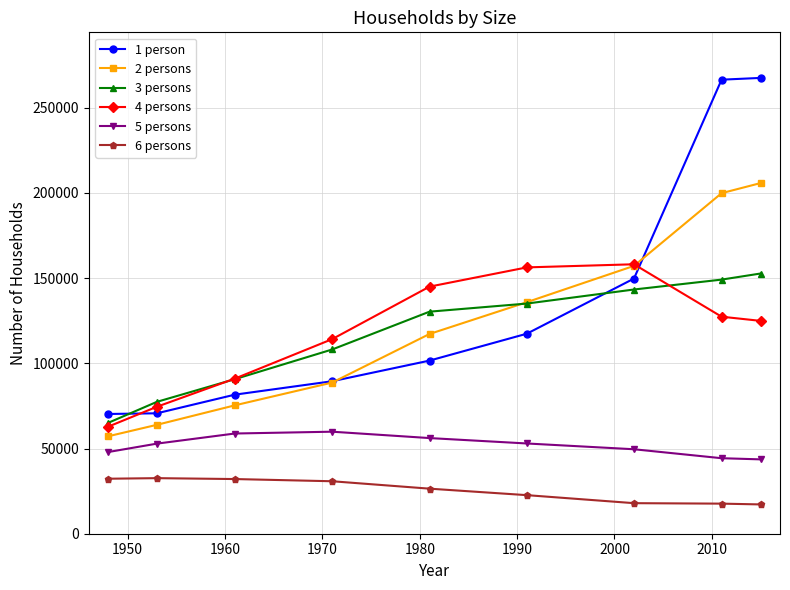

Which series has the largest total across all categories?

1 person